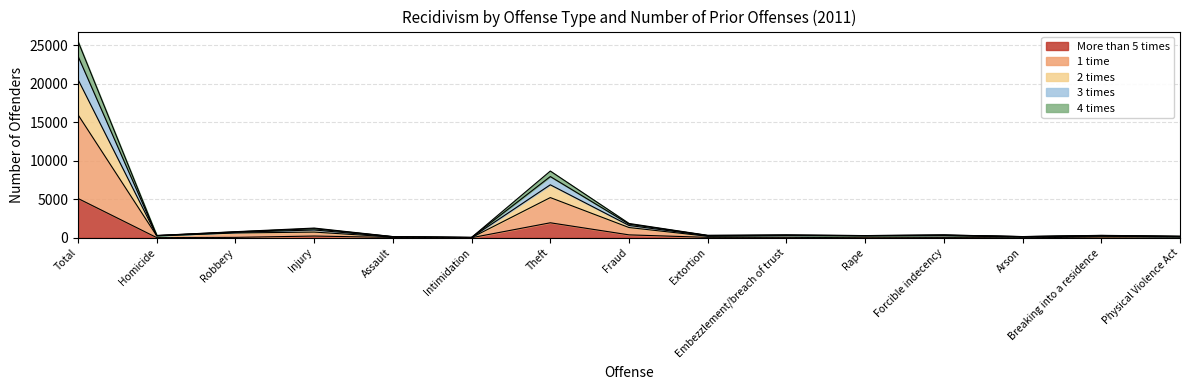

How many lines are shown in the chart?

5